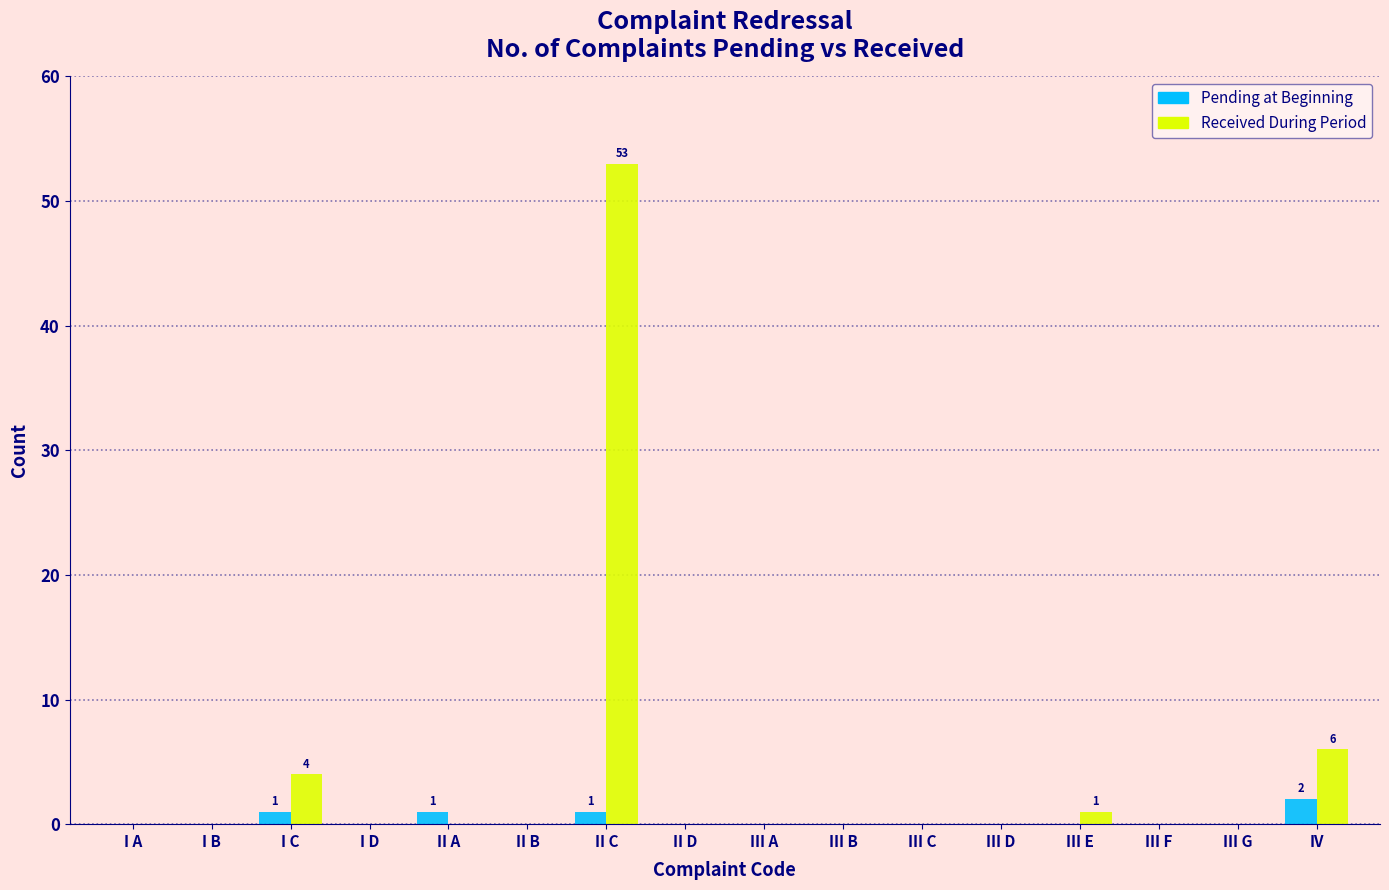

Which label corresponds to the largest value in the chart?

II C